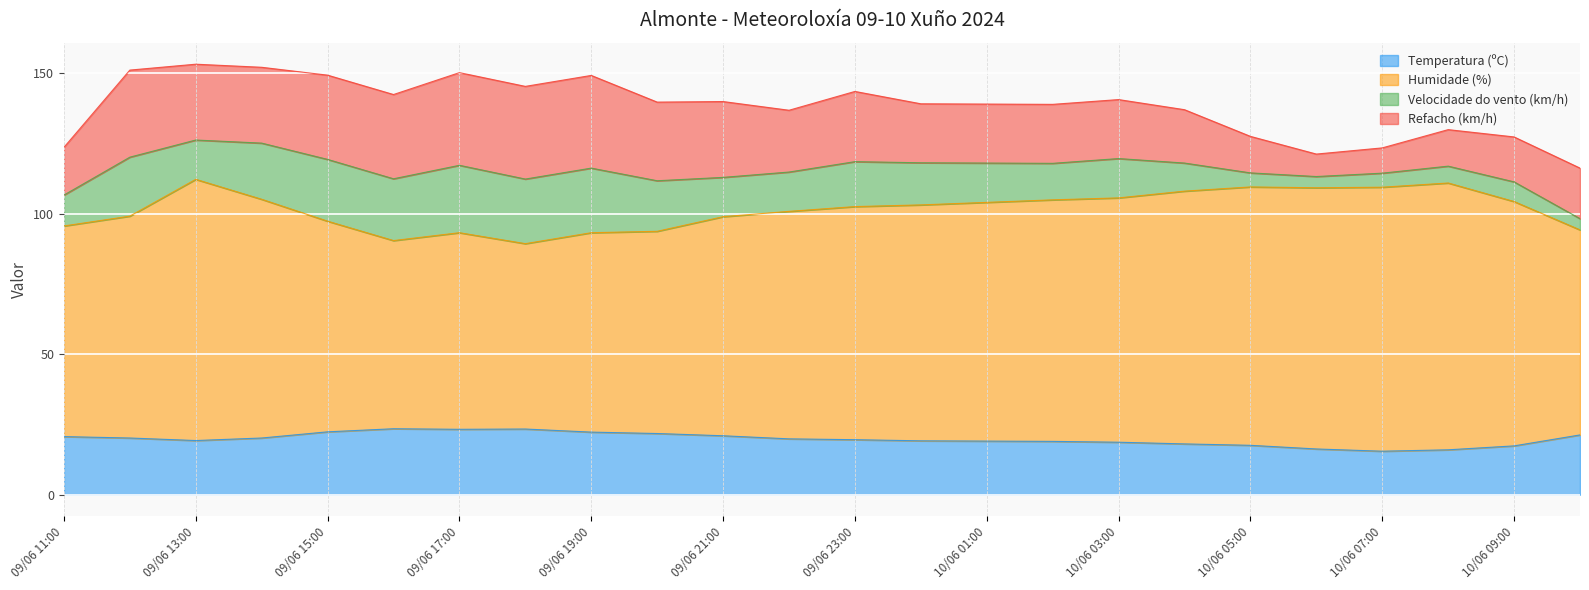

What are all the series names shown in the legend?

Temperatura (ºC), Humidade (%), Velocidade do vento (km/h), Refacho (km/h)